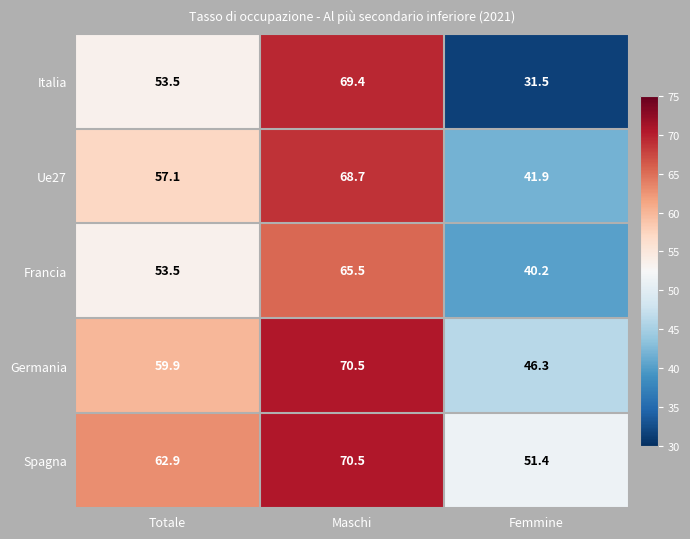

Reading right to left, what are all the values shown in this chart?

Italia: Femmine=31.5	Maschi=69.4	Totale=53.5
Ue27: Femmine=41.9	Maschi=68.7	Totale=57.1
Francia: Femmine=40.2	Maschi=65.5	Totale=53.5
Germania: Femmine=46.3	Maschi=70.5	Totale=59.9
Spagna: Femmine=51.4	Maschi=70.5	Totale=62.9